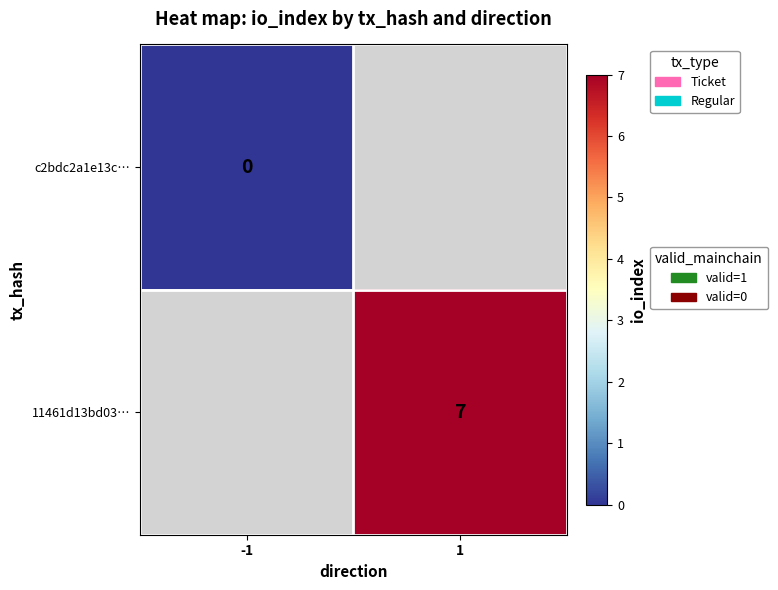

The 11461d13bd03… series shows 7 at 1. True or false?

True